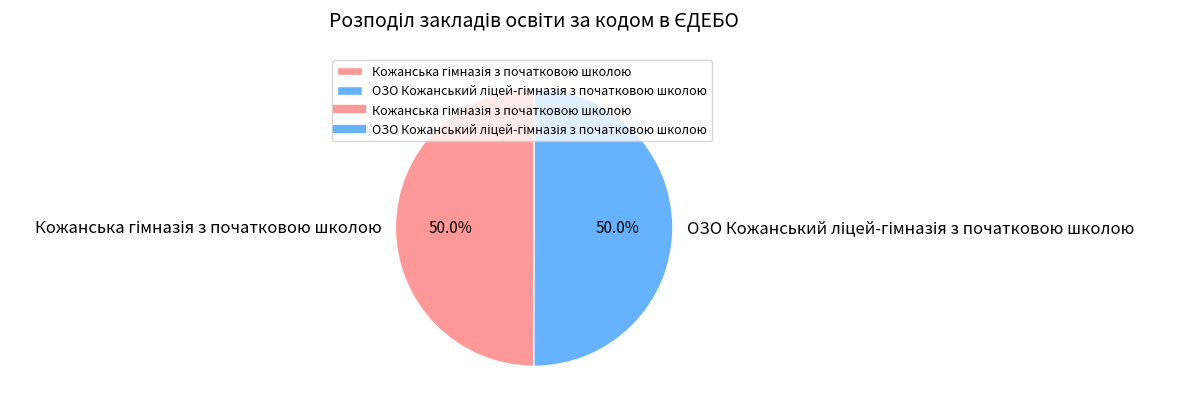

Which slice is the smallest?

Кожанська гімназія з початковою школою